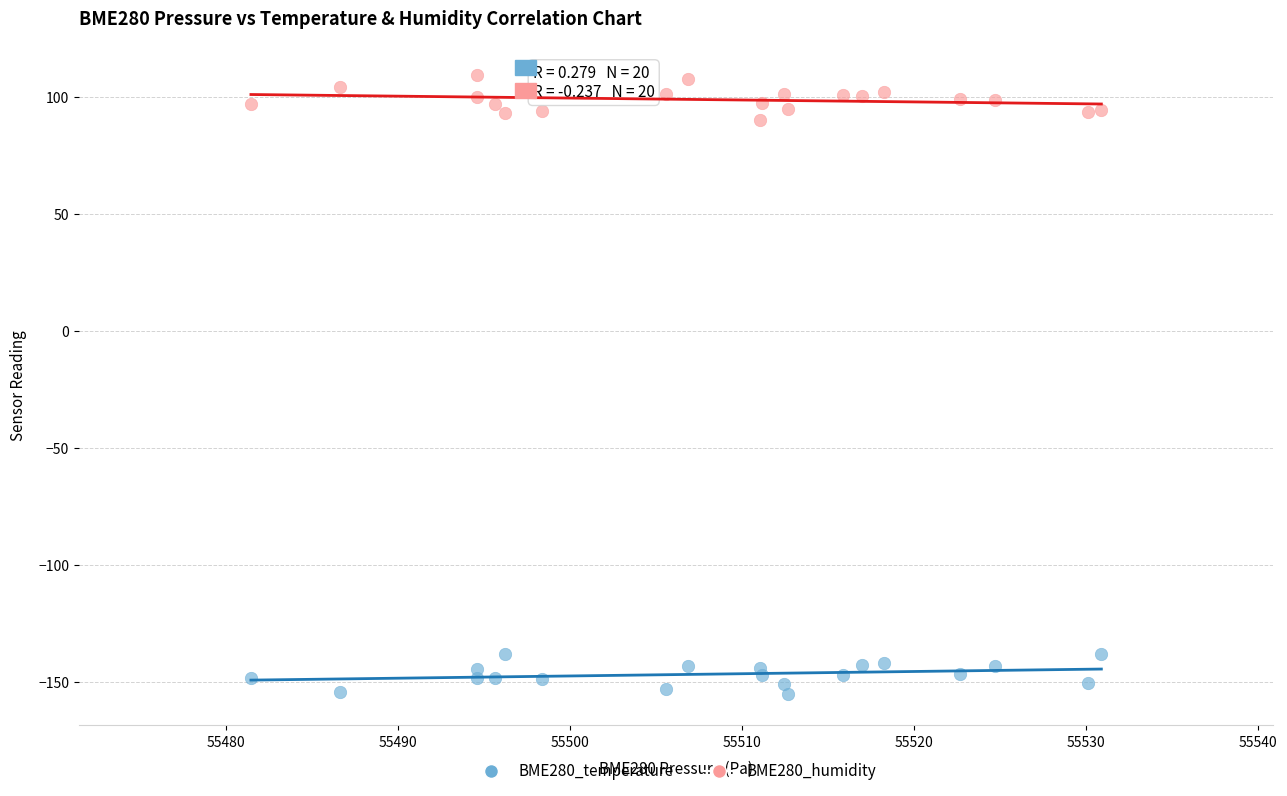

Which series contains the highest Y value?

BME280_humidity